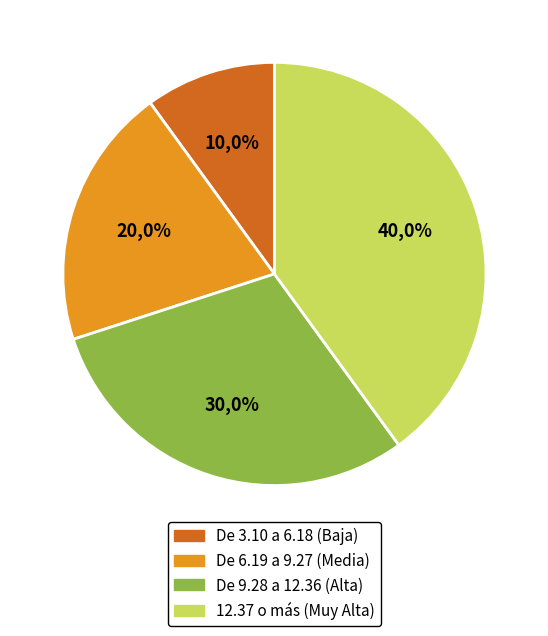

Does any single category account for the majority?

No